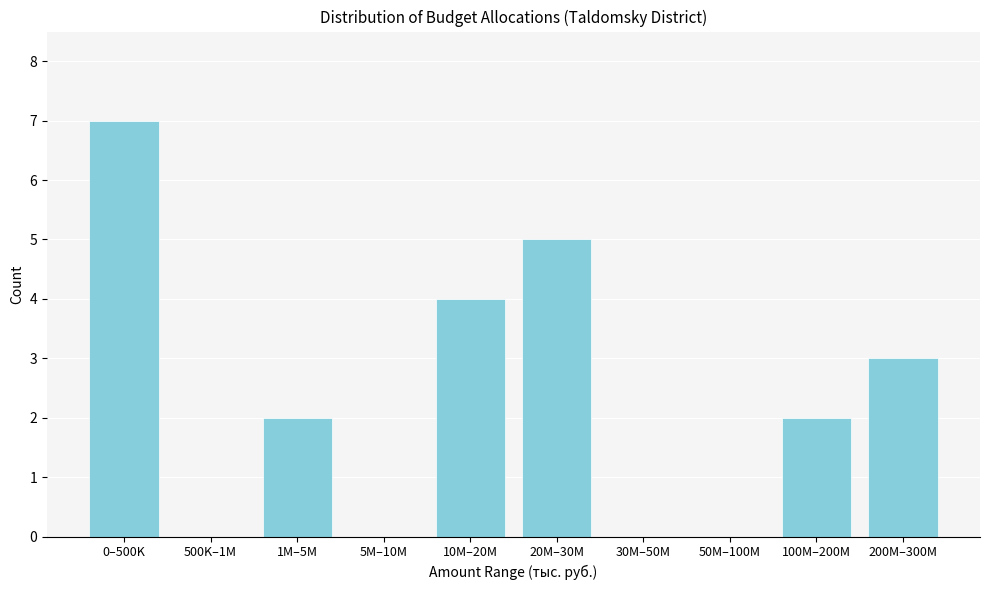

Reading right to left, what are all the values shown in this chart?

200M–300M=3	100M–200M=2	50M–100M=0	30M–50M=0	20M–30M=5	10M–20M=4	5M–10M=0	1M–5M=2	500K–1M=0	0–500K=7